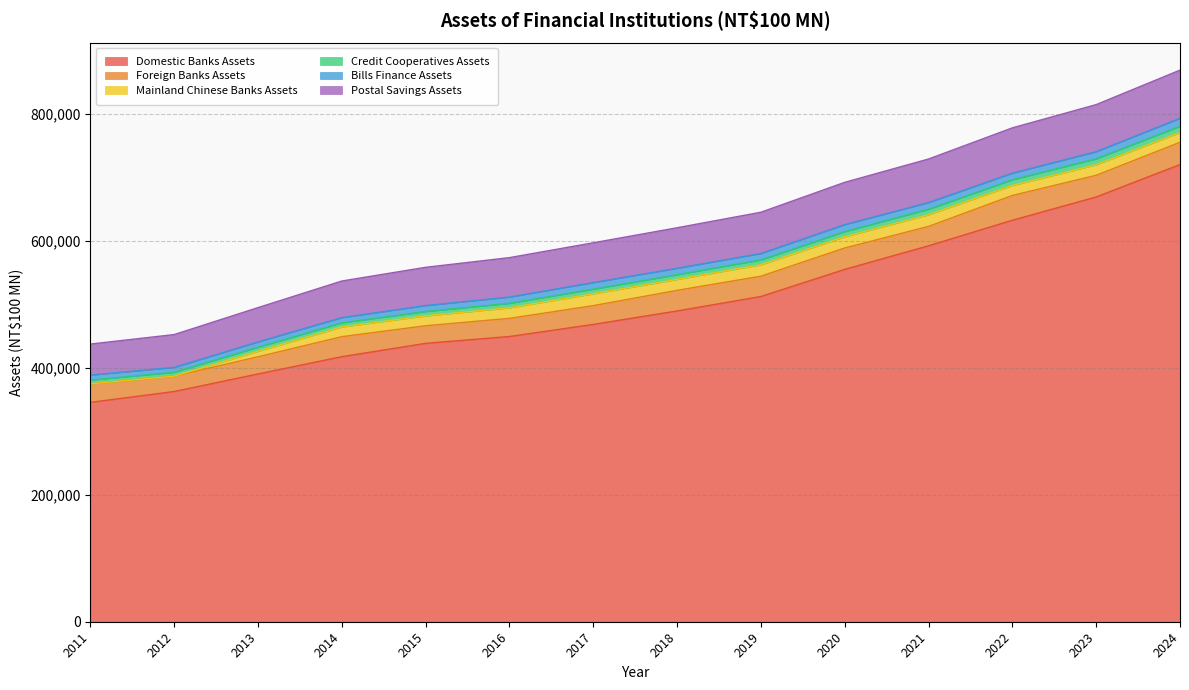

True or false: Credit Cooperatives Assets and Postal Savings Assets intersect in this chart.

False